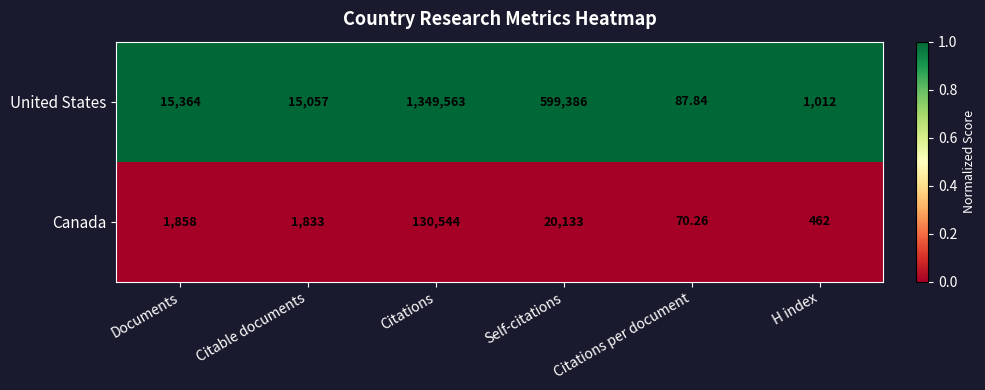

Is the value of Canada at H index greater than the value of United States at Documents?

No